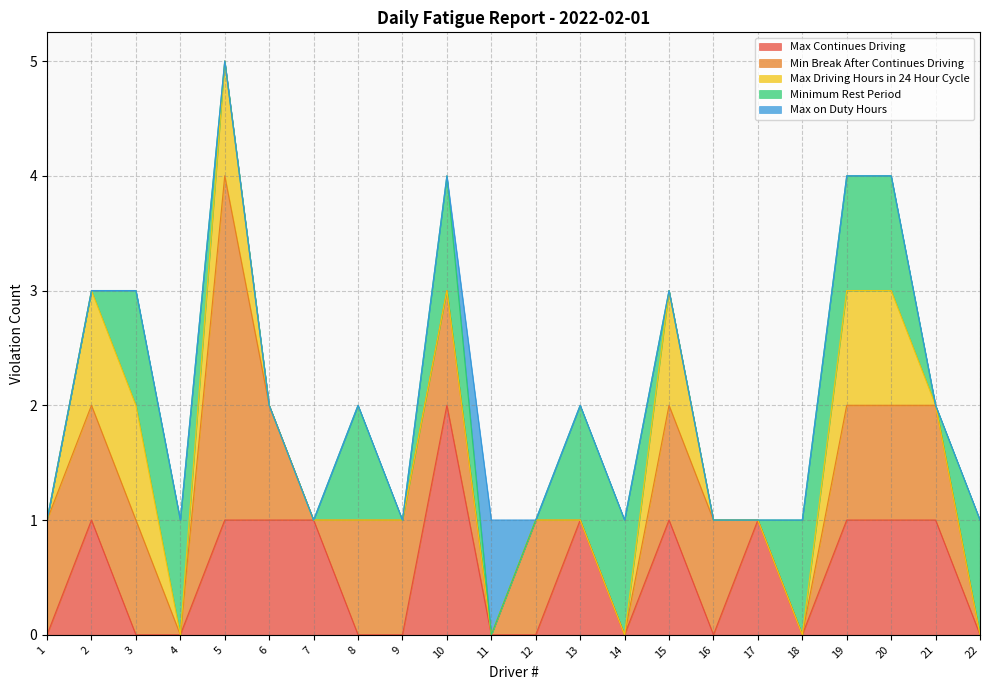

At which category is the sum across all series the highest?

5